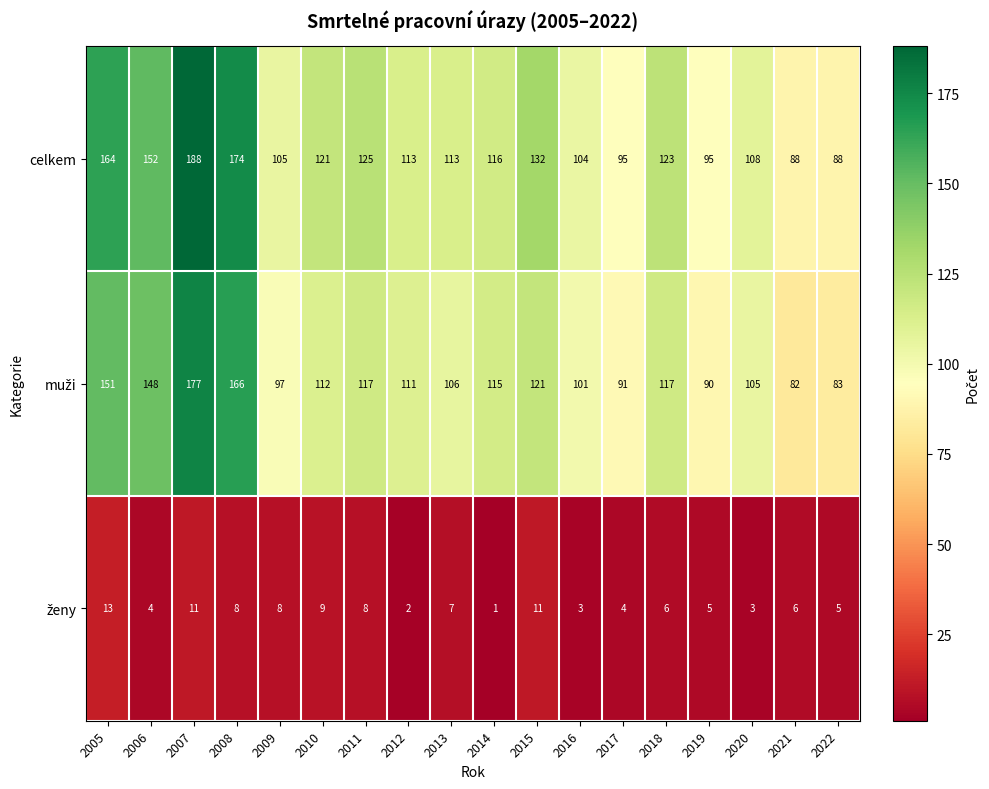

What is the total value across all series at 2022?

176